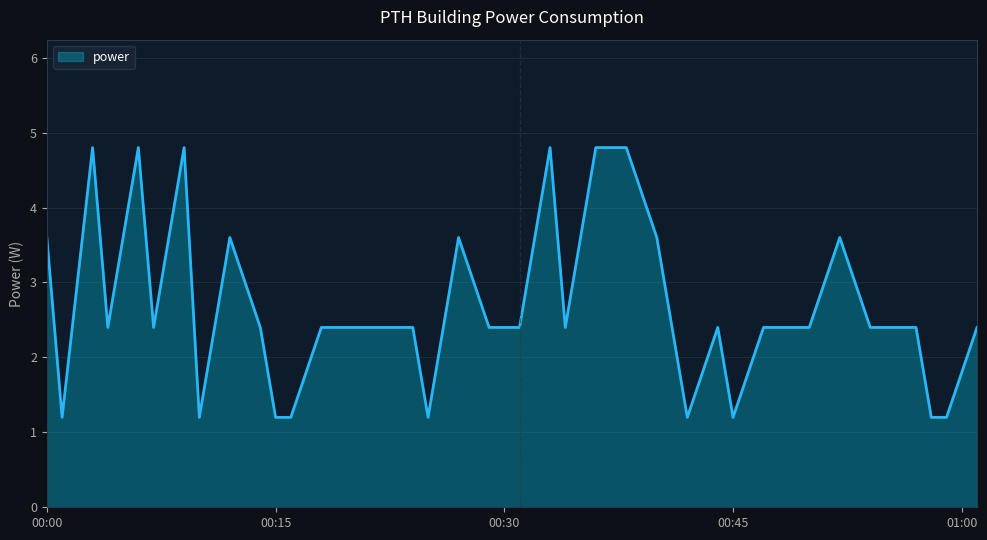

What is the minimum value shown in the chart?

1.2